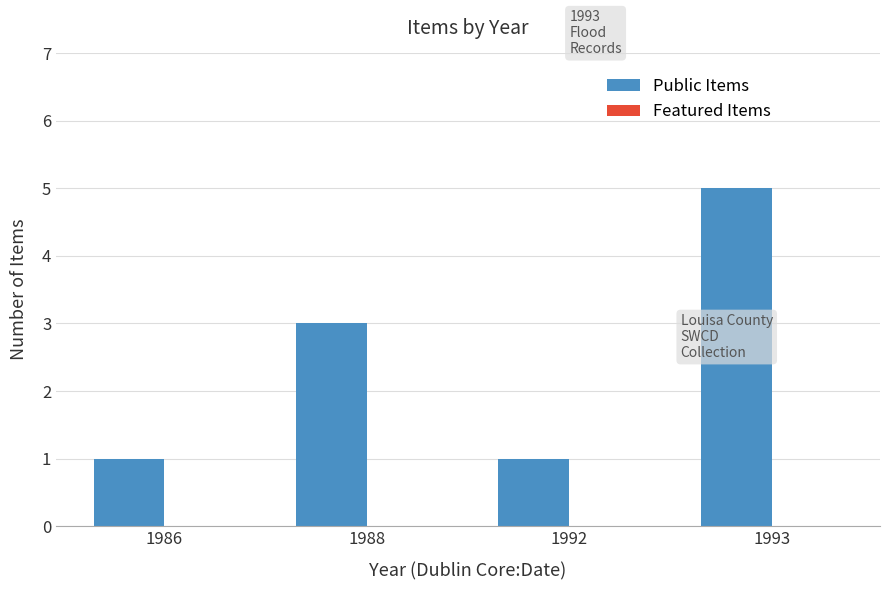

Reading left to right, list all the values displayed in this chart.

1	3	1	5